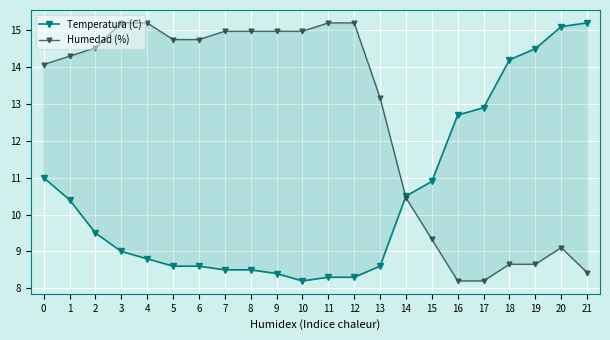

How many intersections are there between Temperatura (C) and Humedad (%)?

1